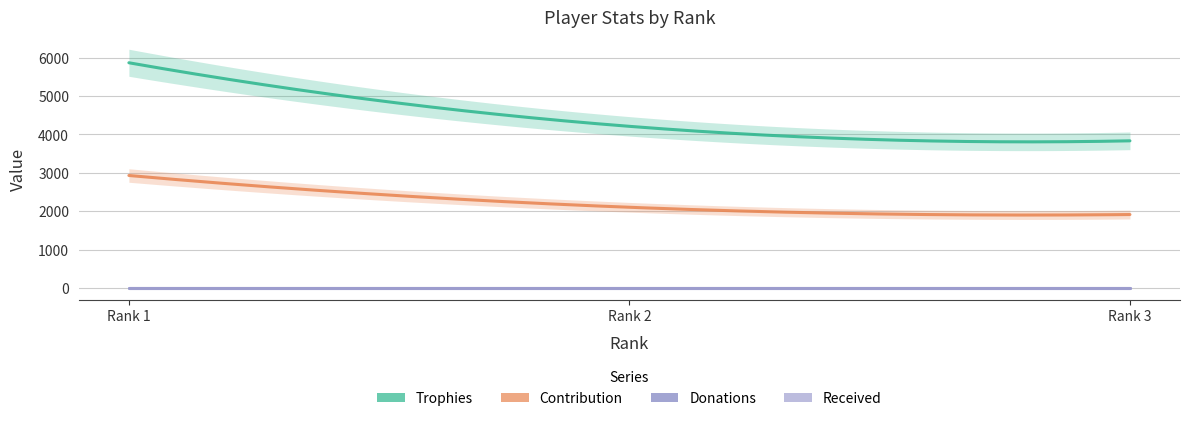

Is this an area chart (filled region under the line)?

No